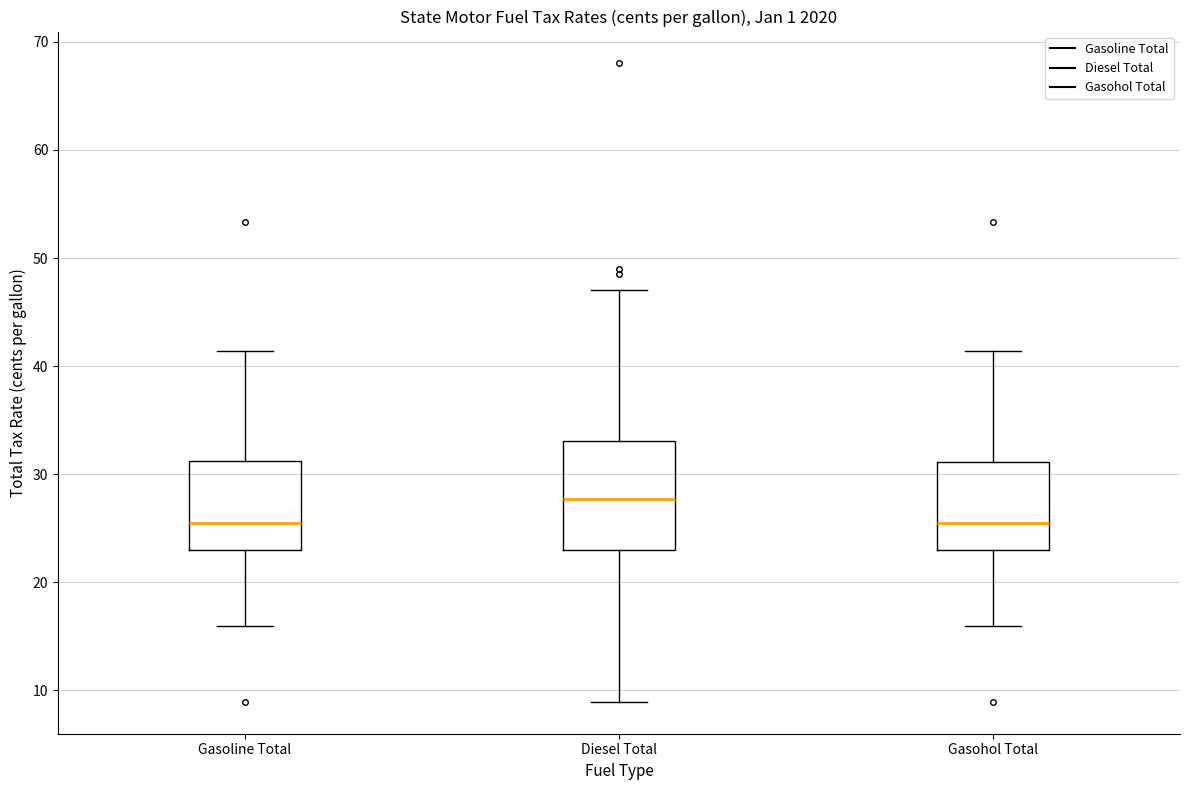

Where is the lower edge of the box for Gasohol Total on the y-axis? The values are not printed on the chart, so give them approximately, as read against the axis.

23